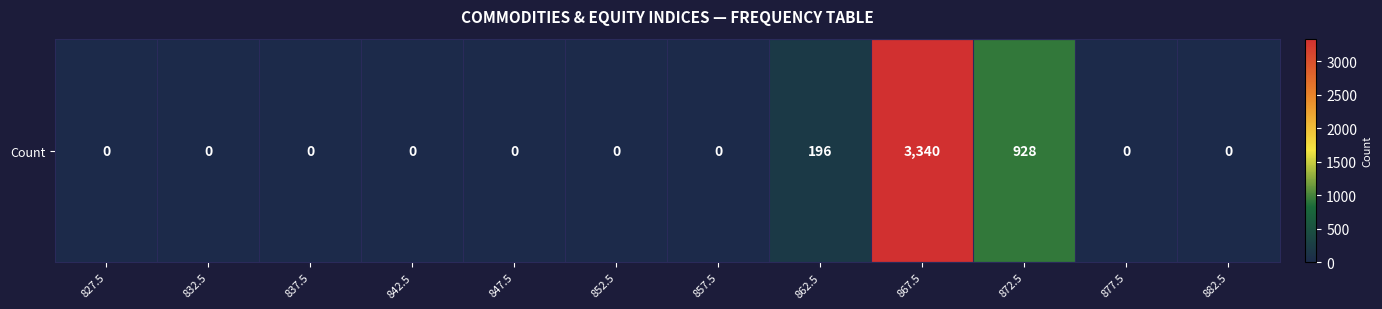

At which category does the chart reach its minimum across all series?

827.5